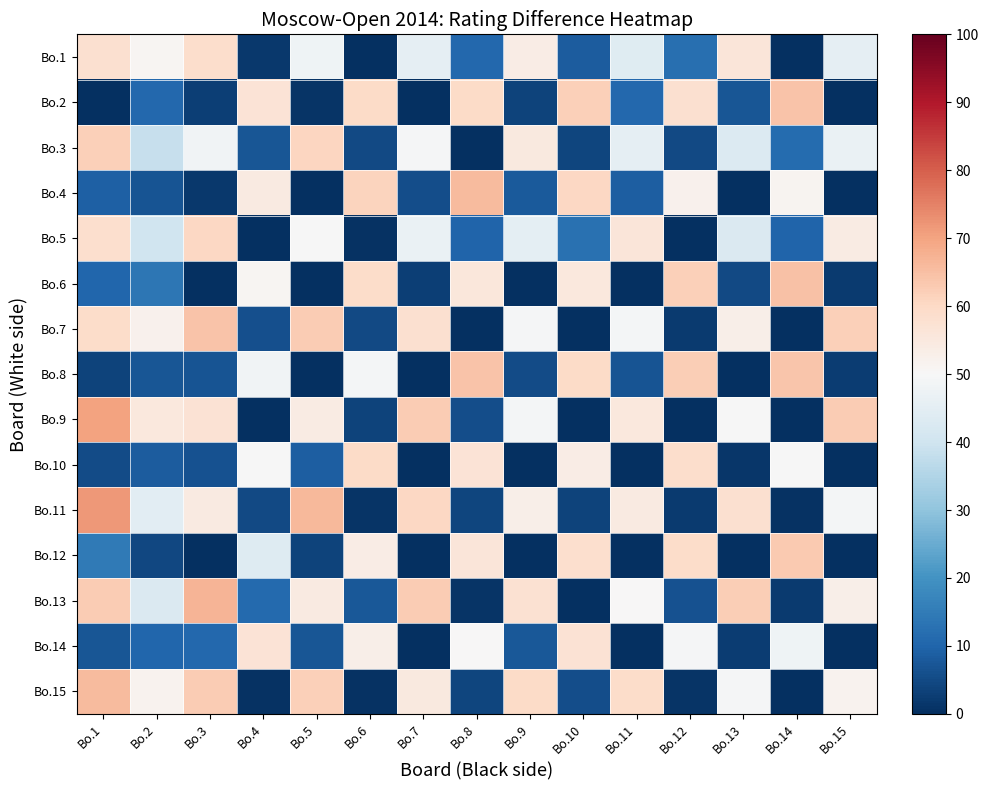

Reading left to right, what are all the values shown in this chart?

Bo.1: Bo.1=58.2	Bo.2=51.0	Bo.3=58.8	Bo.4=1.6	Bo.5=47.9	Bo.6=0.0	Bo.7=45.5	Bo.8=10.8	Bo.9=53.7	Bo.10=8.3	Bo.11=43.9	Bo.12=12.5	Bo.13=56.1	Bo.14=0.4	Bo.15=45.5
Bo.2: Bo.1=0.0	Bo.2=10.8	Bo.3=3.0	Bo.4=56.7	Bo.5=1.0	Bo.6=59.6	Bo.7=0.0	Bo.8=59.4	Bo.9=3.6	Bo.10=62.0	Bo.11=10.7	Bo.12=57.9	Bo.13=7.2	Bo.14=64.2	Bo.15=0.0
Bo.3: Bo.1=61.9	Bo.2=38.6	Bo.3=48.2	Bo.4=7.2	Bo.5=60.8	Bo.6=4.9	Bo.7=49.4	Bo.8=0.0	Bo.9=55.0	Bo.10=4.0	Bo.11=45.5	Bo.12=4.9	Bo.13=43.3	Bo.14=11.5	Bo.15=46.7
Bo.4: Bo.1=9.0	Bo.2=6.9	Bo.3=1.7	Bo.4=54.5	Bo.5=0.0	Bo.6=61.2	Bo.7=5.6	Bo.8=65.7	Bo.9=8.0	Bo.10=60.3	Bo.11=8.9	Bo.12=52.1	Bo.13=0.0	Bo.14=51.4	Bo.15=0.3
Bo.5: Bo.1=58.4	Bo.2=40.2	Bo.3=60.4	Bo.4=0.0	Bo.5=49.9	Bo.6=0.7	Bo.7=46.8	Bo.8=9.8	Bo.9=45.2	Bo.10=12.8	Bo.11=55.9	Bo.12=0.2	Bo.13=42.8	Bo.14=10.0	Bo.15=53.9
Bo.6: Bo.1=10.5	Bo.2=13.9	Bo.3=0.0	Bo.4=51.1	Bo.5=0.0	Bo.6=59.1	Bo.7=2.8	Bo.8=55.6	Bo.9=0.0	Bo.10=55.3	Bo.11=0.0	Bo.12=62.0	Bo.13=4.8	Bo.14=64.5	Bo.15=2.3
Bo.7: Bo.1=59.1	Bo.2=52.2	Bo.3=64.3	Bo.4=6.0	Bo.5=62.7	Bo.6=4.9	Bo.7=57.9	Bo.8=0.0	Bo.9=49.4	Bo.10=0.0	Bo.11=49.1	Bo.12=2.2	Bo.13=52.8	Bo.14=0.1	Bo.15=62.1
Bo.8: Bo.1=3.6	Bo.2=7.3	Bo.3=6.7	Bo.4=48.2	Bo.5=0.0	Bo.6=49.2	Bo.7=0.0	Bo.8=64.4	Bo.9=5.4	Bo.10=59.7	Bo.11=6.9	Bo.12=62.4	Bo.13=0.0	Bo.14=63.8	Bo.15=2.6
Bo.9: Bo.1=70.1	Bo.2=55.1	Bo.3=57.2	Bo.4=0.0	Bo.5=54.0	Bo.6=3.8	Bo.7=62.6	Bo.8=5.8	Bo.9=49.1	Bo.10=0.2	Bo.11=55.3	Bo.12=0.0	Bo.13=49.6	Bo.14=0.0	Bo.15=62.7
Bo.10: Bo.1=5.3	Bo.2=8.5	Bo.3=6.3	Bo.4=49.9	Bo.5=8.9	Bo.6=59.4	Bo.7=0.0	Bo.8=57.0	Bo.9=0.0	Bo.10=53.6	Bo.11=0.0	Bo.12=58.8	Bo.13=1.3	Bo.14=49.8	Bo.15=0.0
Bo.11: Bo.1=71.7	Bo.2=44.6	Bo.3=54.4	Bo.4=4.8	Bo.5=66.1	Bo.6=0.9	Bo.7=60.3	Bo.8=4.2	Bo.9=52.8	Bo.10=3.7	Bo.11=54.5	Bo.12=2.1	Bo.13=57.9	Bo.14=0.6	Bo.15=49.0
Bo.12: Bo.1=14.5	Bo.2=4.4	Bo.3=0.0	Bo.4=43.7	Bo.5=3.8	Bo.6=53.9	Bo.7=0.0	Bo.8=56.2	Bo.9=0.0	Bo.10=58.3	Bo.11=0.0	Bo.12=59.1	Bo.13=0.0	Bo.14=63.0	Bo.15=0.0
Bo.13: Bo.1=62.6	Bo.2=42.6	Bo.3=66.9	Bo.4=11.0	Bo.5=54.5	Bo.6=7.5	Bo.7=62.6	Bo.8=0.9	Bo.9=57.5	Bo.10=0.0	Bo.11=50.1	Bo.12=6.4	Bo.13=62.1	Bo.14=2.1	Bo.15=53.0
Bo.14: Bo.1=7.1	Bo.2=10.4	Bo.3=10.8	Bo.4=56.8	Bo.5=7.2	Bo.6=52.9	Bo.7=0.0	Bo.8=50.2	Bo.9=7.8	Bo.10=57.3	Bo.11=0.0	Bo.12=49.3	Bo.13=2.7	Bo.14=47.7	Bo.15=0.0
Bo.15: Bo.1=65.9	Bo.2=51.9	Bo.3=62.5	Bo.4=0.6	Bo.5=61.8	Bo.6=0.8	Bo.7=54.7	Bo.8=3.9	Bo.9=59.4	Bo.10=5.6	Bo.11=59.1	Bo.12=1.1	Bo.13=49.2	Bo.14=0.0	Bo.15=51.8